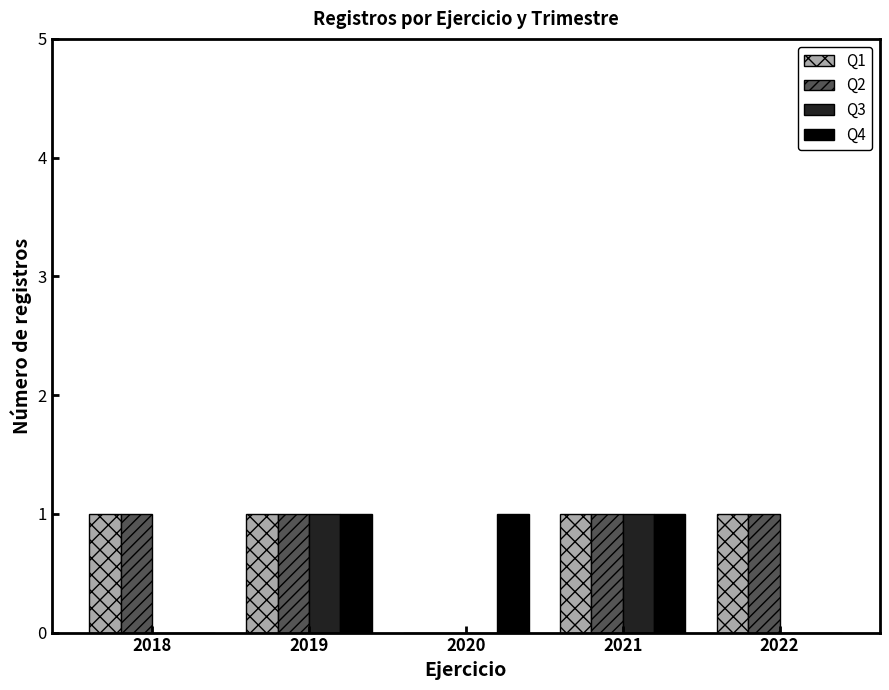

The value of Q4 at 2021 is 1. True or false?

True